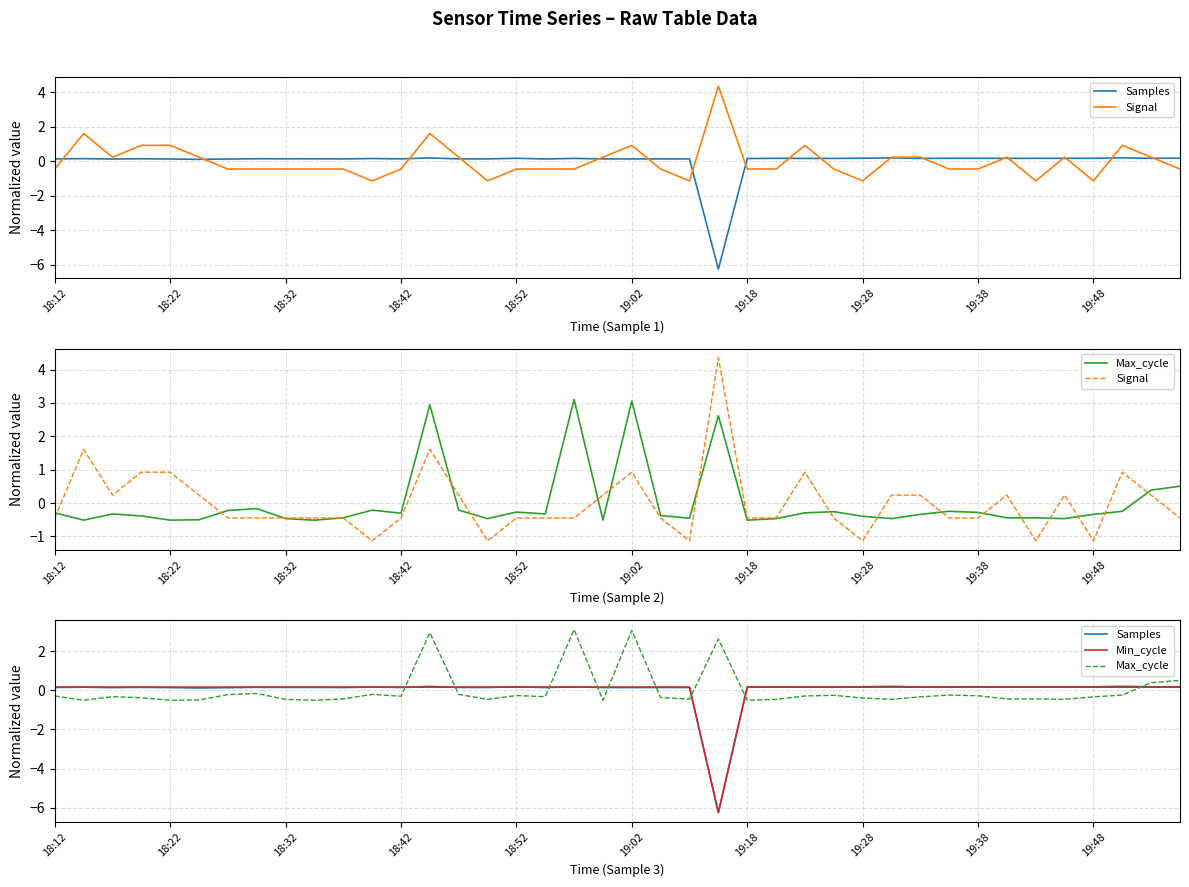

What is the difference between the maximum and minimum values in the Samples series?

6.4